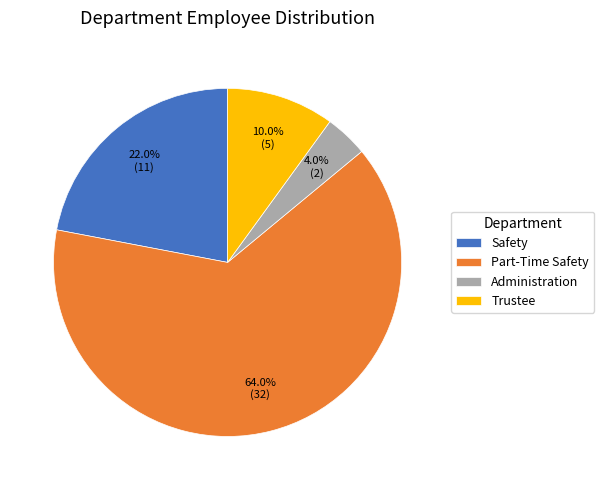

Is the sum of Trustee and Safety greater than half?

No